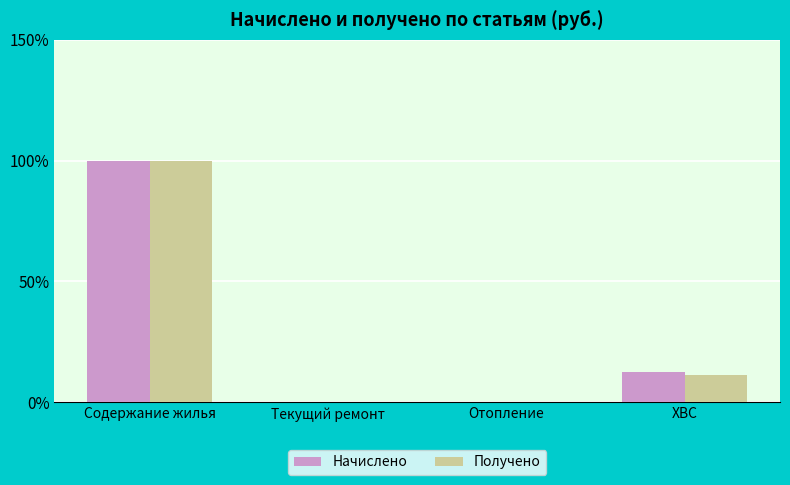

Is the value of Получено at ХВС greater than the value of Начислено at ХВС?

No